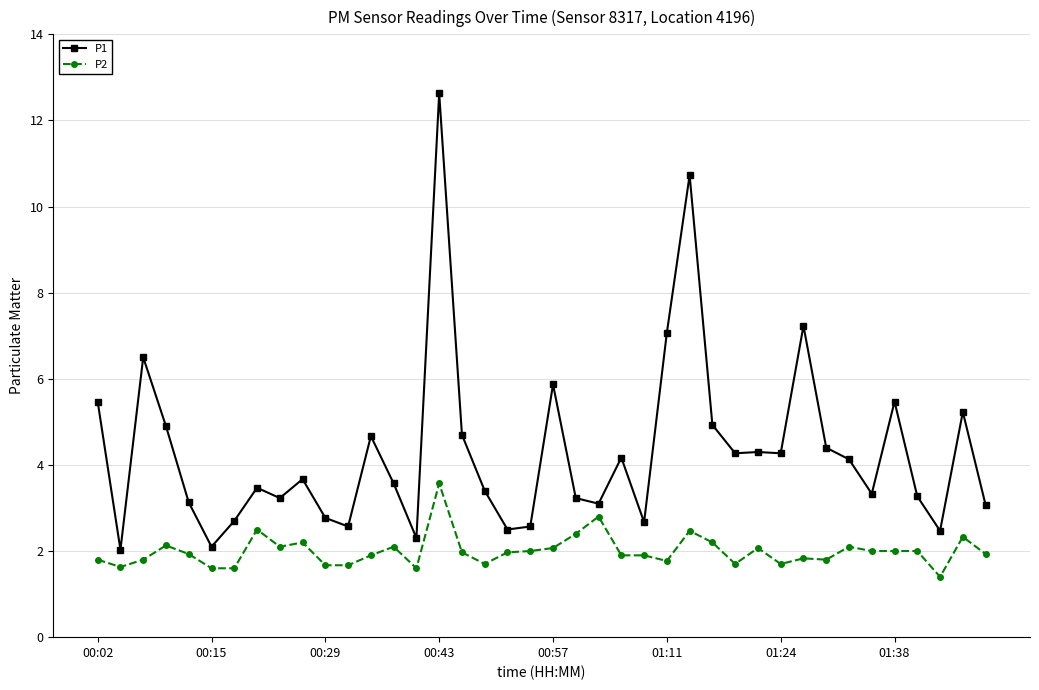

What is the average value of the P2 series?

2.0